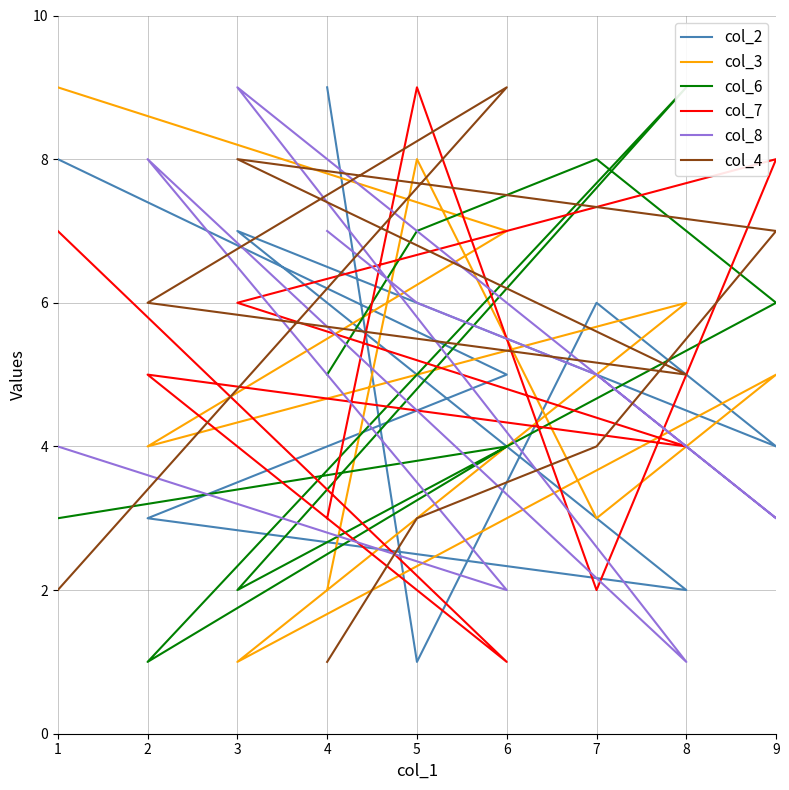

Is it true that col_8 equals 1 at 8?

False